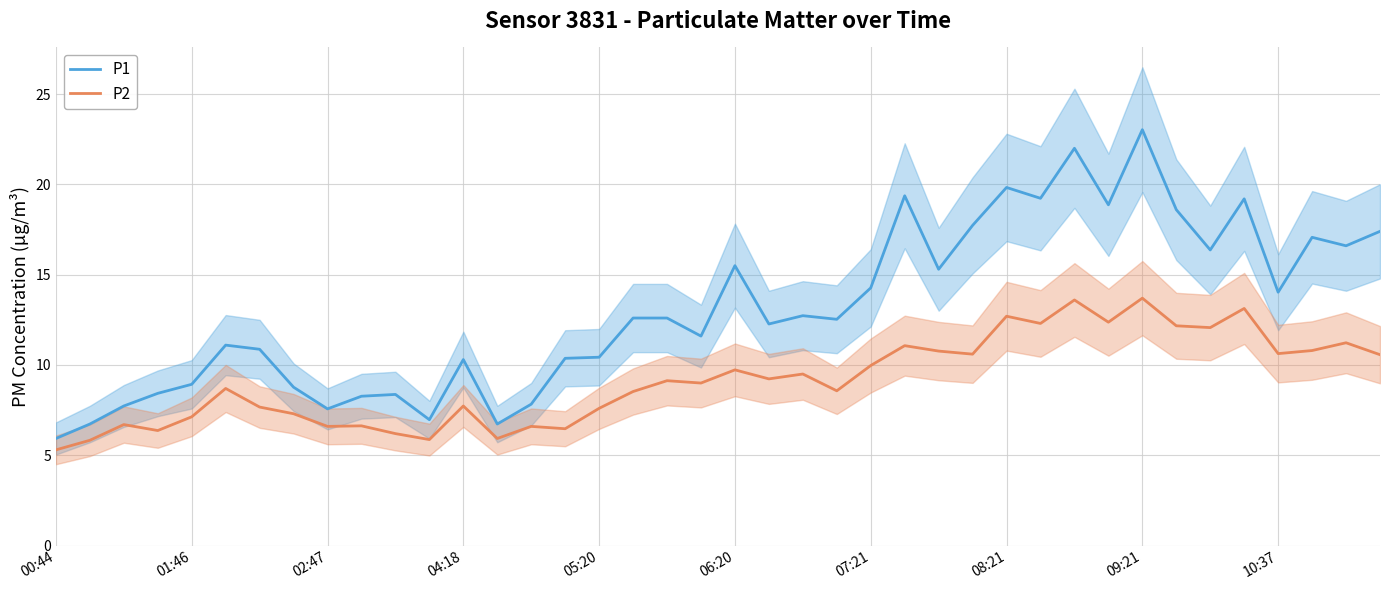

The value of P2 at 38 is 11.2. True or false?

True